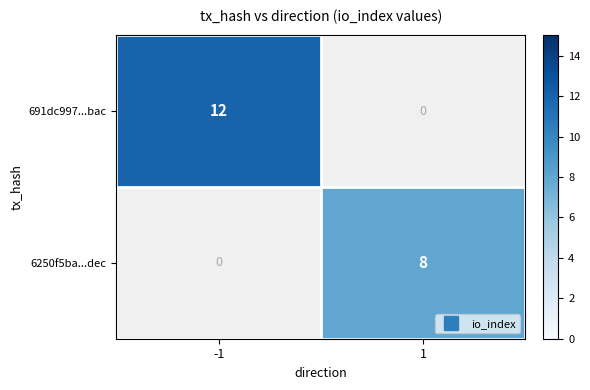

What is the greatest value displayed?

12